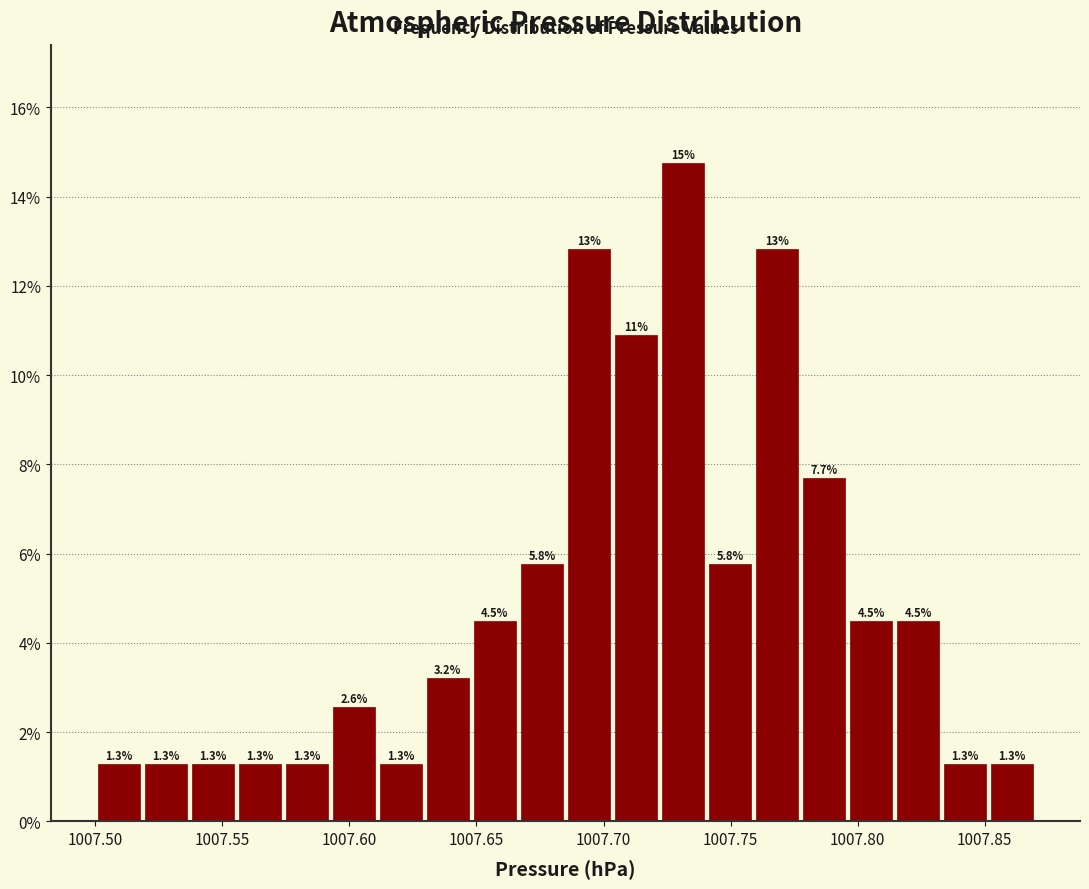

Around what value on the x-axis is the tallest bar? Give the approximate position of its centre, as read against the axis.

1007.730